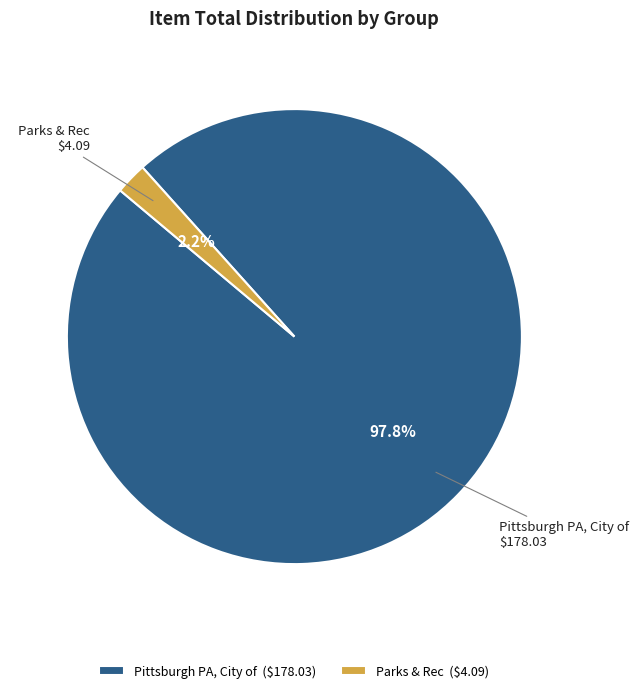

Between Parks & Rec and Pittsburgh PA, City of, which is larger?

Pittsburgh PA, City of